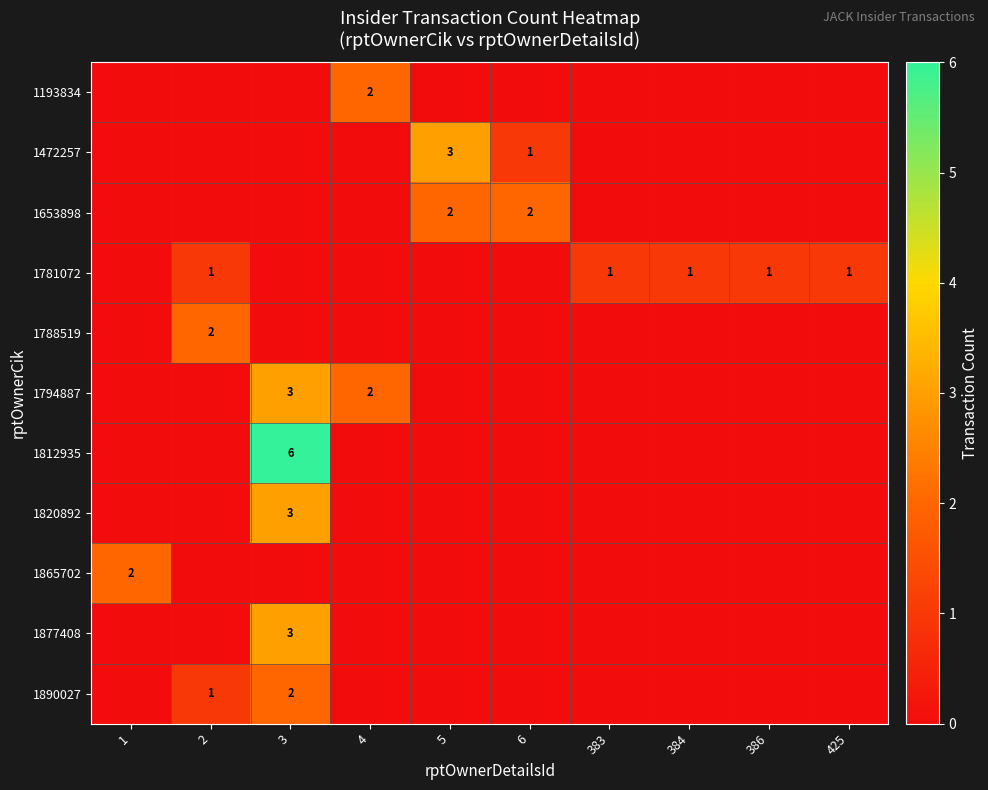

The 1877408 series shows 4 at 3. True or false?

False